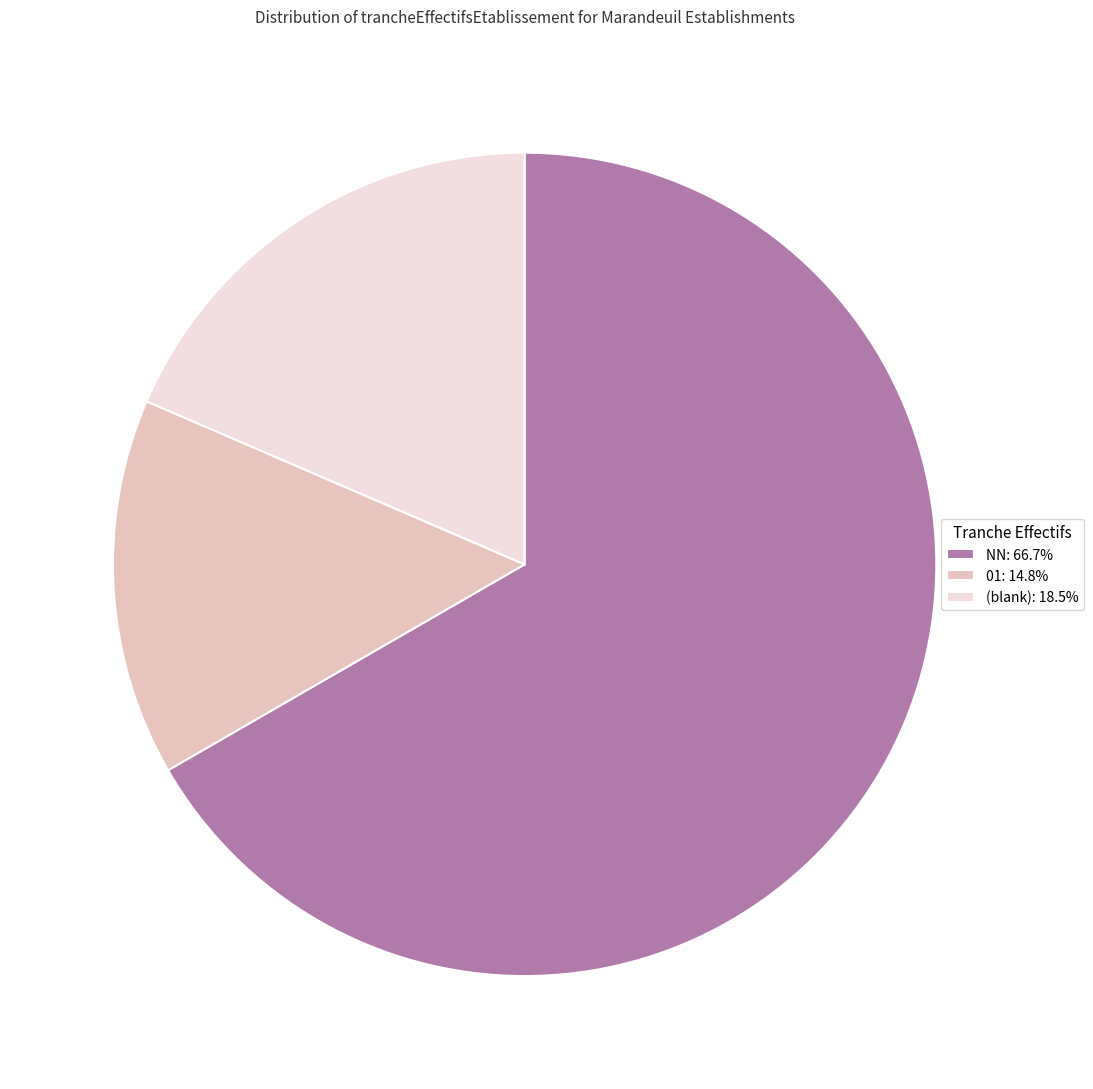

Is (blank): 18.5% the majority of the pie?

No